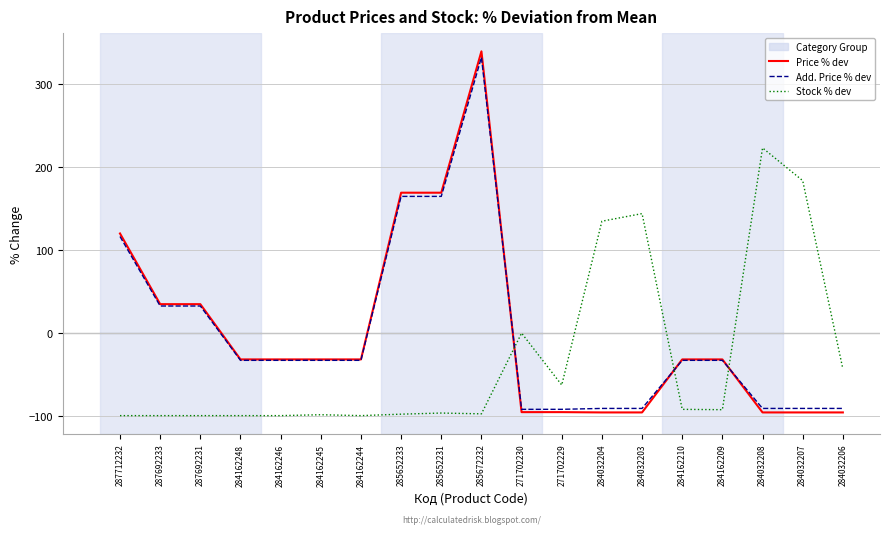

What is the difference between the maximum and minimum values in the Price % dev series?

435.5